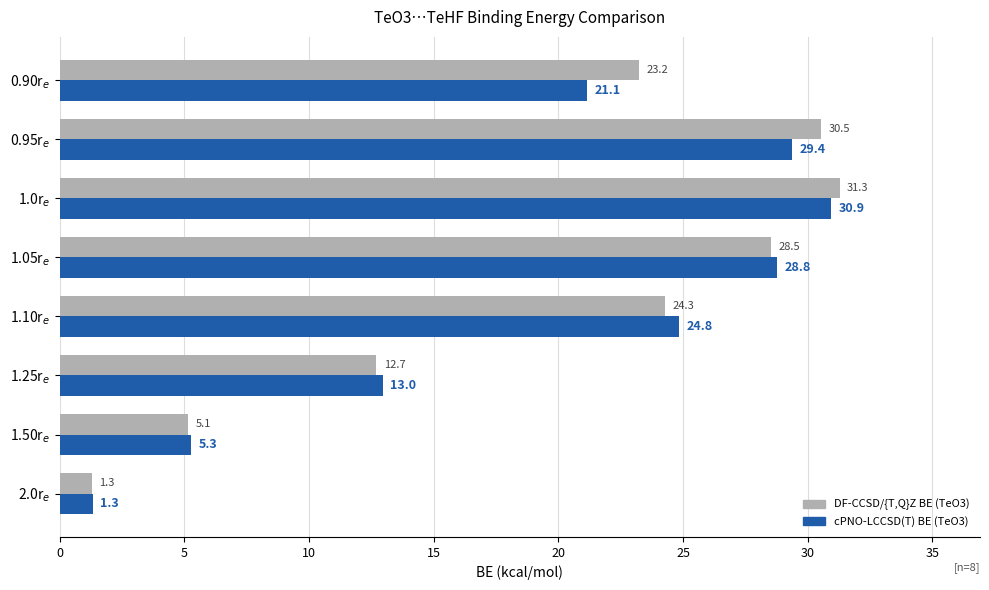

Which series has the largest range (max minus min)?

DF-CCSD/{T,Q}Z BE (TeO3)